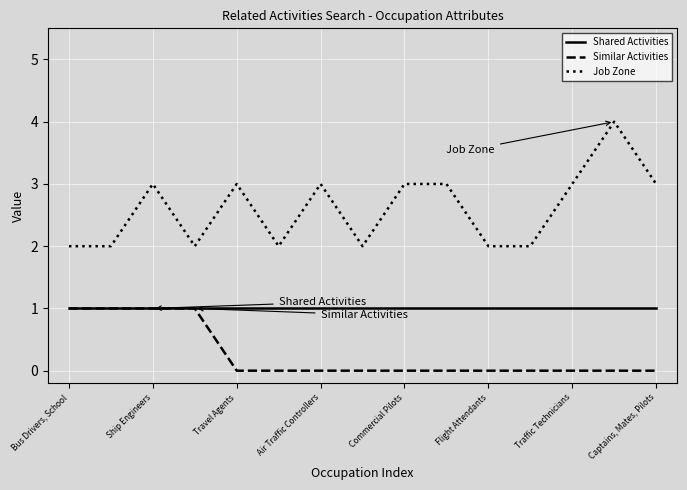

Which series has the largest range (max minus min)?

Job Zone